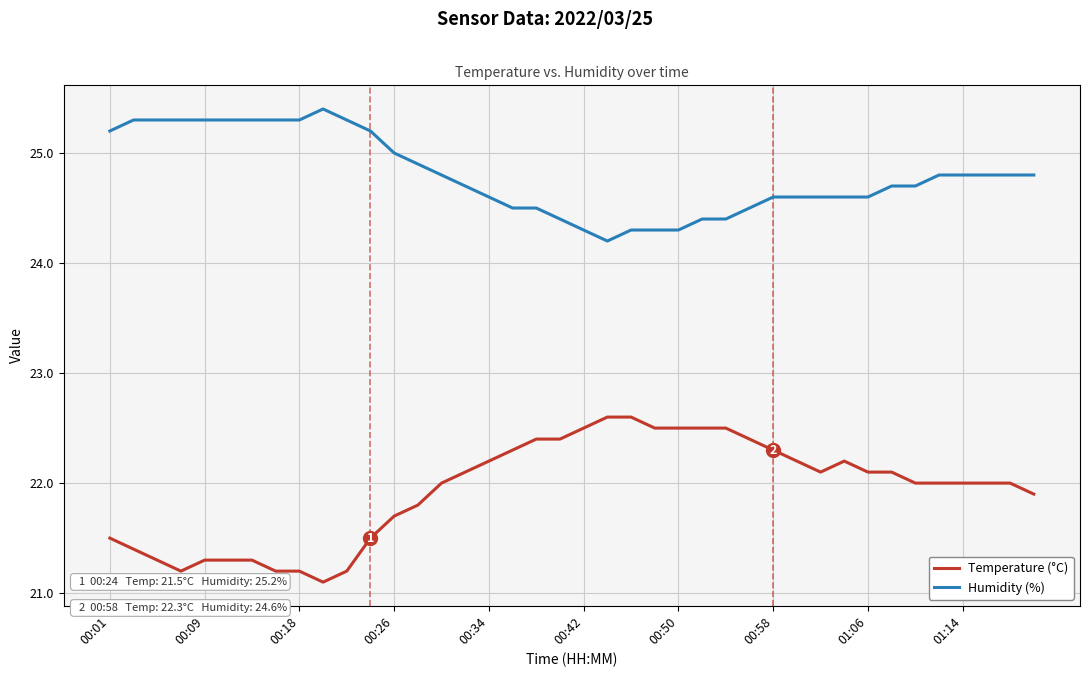

Does the chart display data point markers on the line(s)?

No